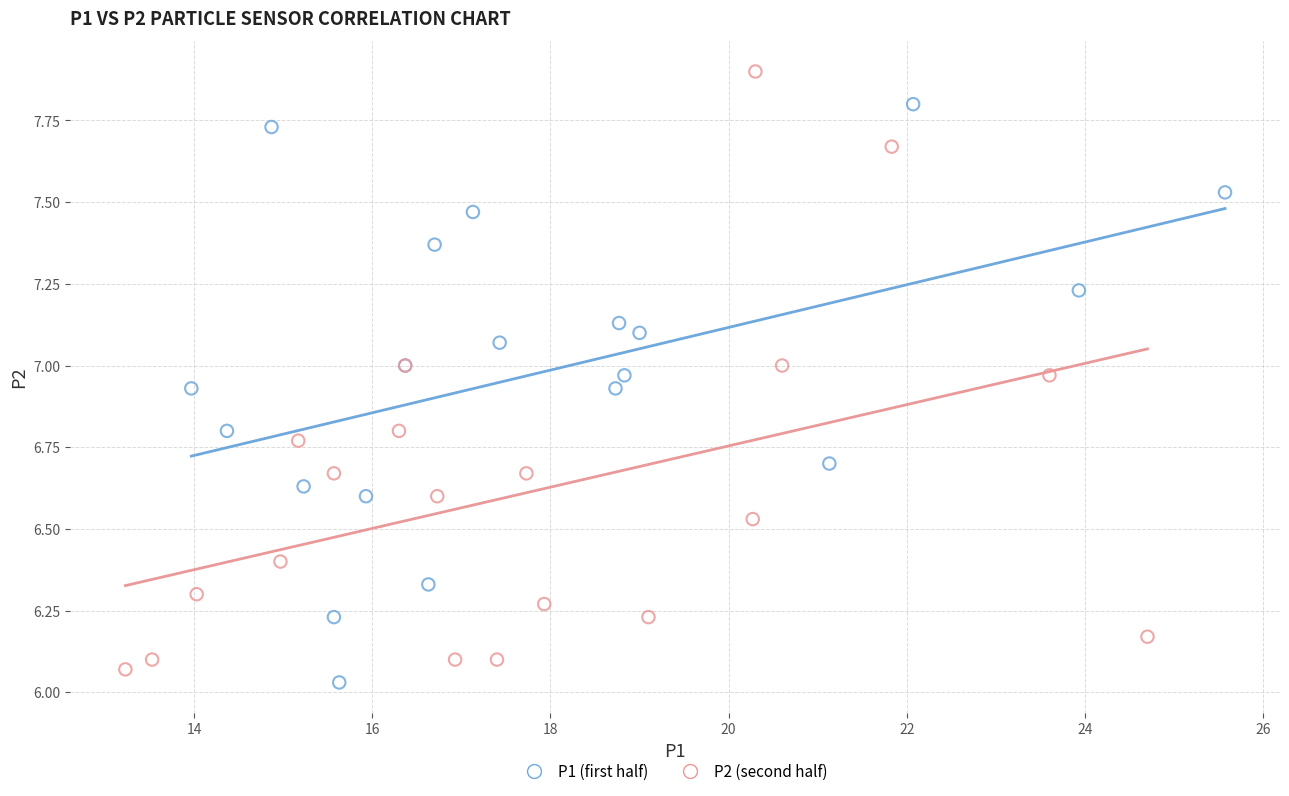

Which series reaches the maximum Y coordinate?

P2 (second half)